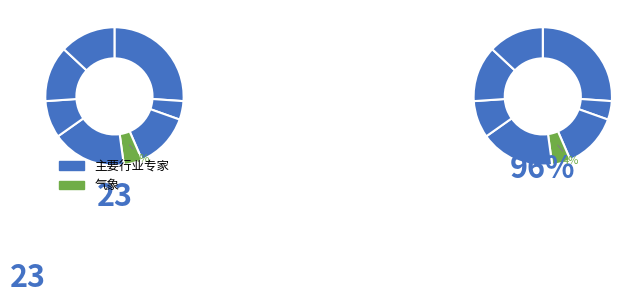

To the nearest percent, what is the average slice percentage?

12%